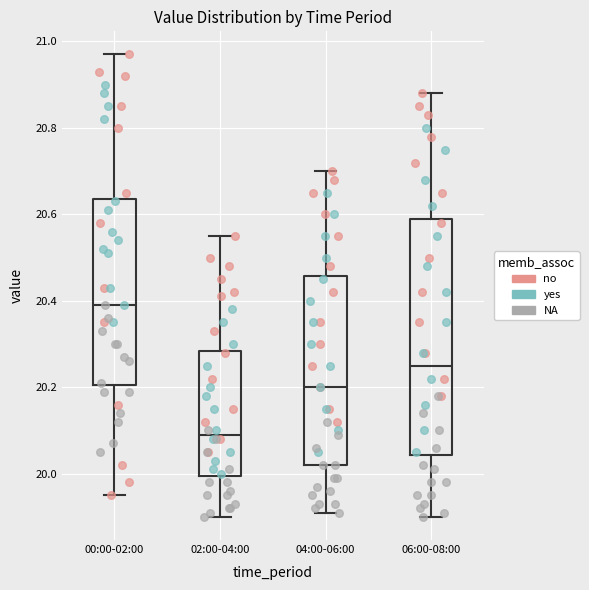

Where is the upper edge of the box for 02:00-04:00 on the y-axis? The values are not printed on the chart, so give them approximately, as read against the axis.

20.28